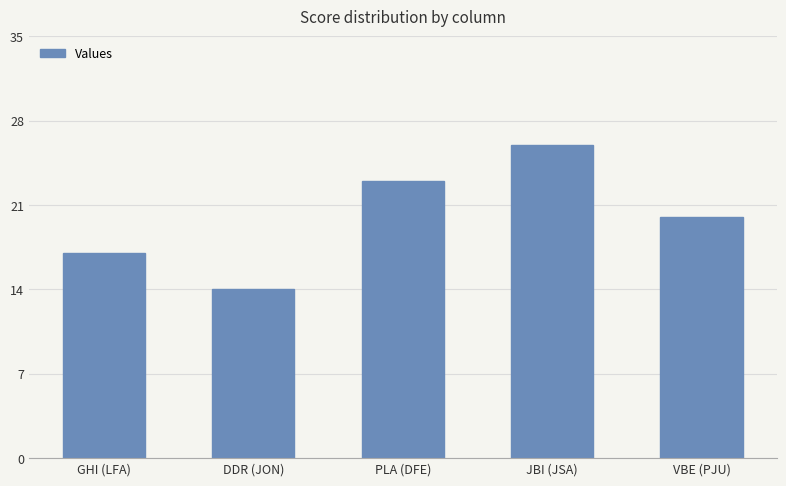

Is it true that the value at VBE (PJU) is 20?

True